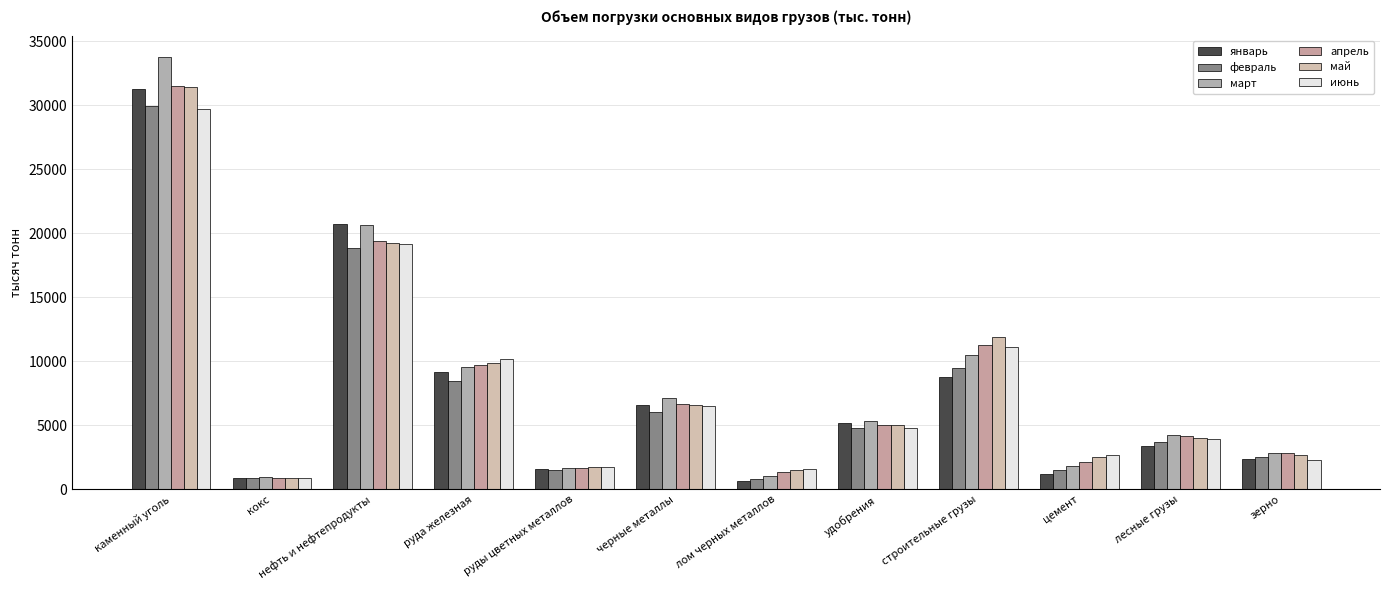

What is the value of the март bar at the 12th from the left?

2883.4